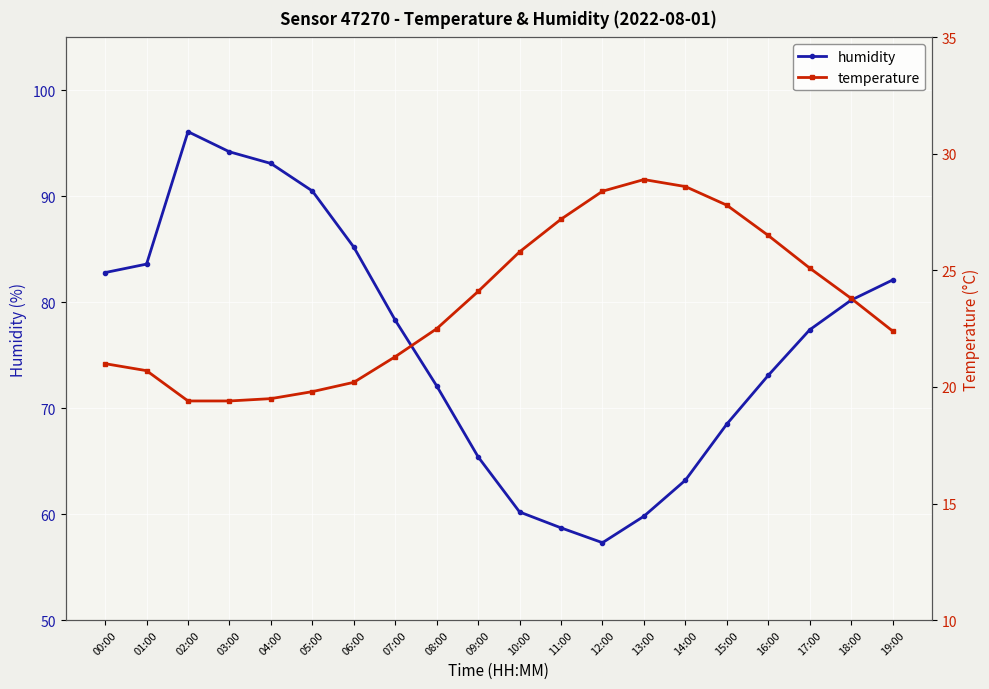

What is the minimum value for temperature?

19.4